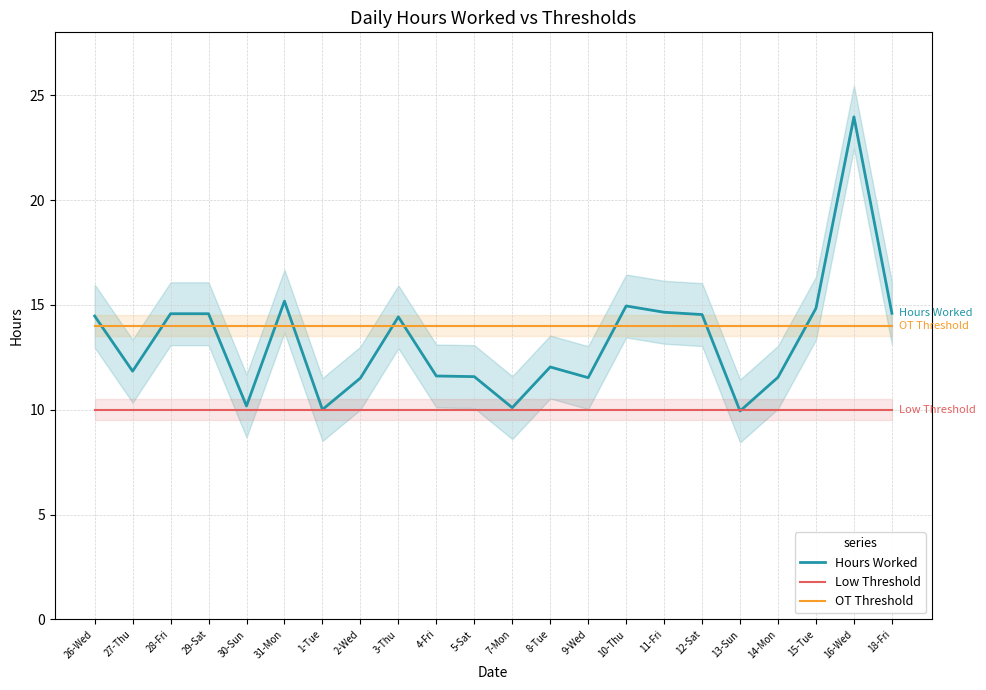

Reading right to left, extract all data points from this chart.

Hours Worked: 18-Fri=14.6	16-Wed=24.0	15-Tue=14.8	14-Mon=11.6	13-Sun=9.9	12-Sat=14.5	11-Fri=14.7	10-Thu=14.9	9-Wed=11.5	8-Tue=12.0	7-Mon=10.1	5-Sat=11.6	4-Fri=11.6	3-Thu=14.4	2-Wed=11.5	1-Tue=10.0	31-Mon=15.2	30-Sun=10.2	29-Sat=14.6	28-Fri=14.6	27-Thu=11.8	26-Wed=14.5
Low Threshold: 18-Fri=10.0	16-Wed=10.0	15-Tue=10.0	14-Mon=10.0	13-Sun=10.0	12-Sat=10.0	11-Fri=10.0	10-Thu=10.0	9-Wed=10.0	8-Tue=10.0	7-Mon=10.0	5-Sat=10.0	4-Fri=10.0	3-Thu=10.0	2-Wed=10.0	1-Tue=10.0	31-Mon=10.0	30-Sun=10.0	29-Sat=10.0	28-Fri=10.0	27-Thu=10.0	26-Wed=10.0
OT Threshold: 18-Fri=14.0	16-Wed=14.0	15-Tue=14.0	14-Mon=14.0	13-Sun=14.0	12-Sat=14.0	11-Fri=14.0	10-Thu=14.0	9-Wed=14.0	8-Tue=14.0	7-Mon=14.0	5-Sat=14.0	4-Fri=14.0	3-Thu=14.0	2-Wed=14.0	1-Tue=14.0	31-Mon=14.0	30-Sun=14.0	29-Sat=14.0	28-Fri=14.0	27-Thu=14.0	26-Wed=14.0